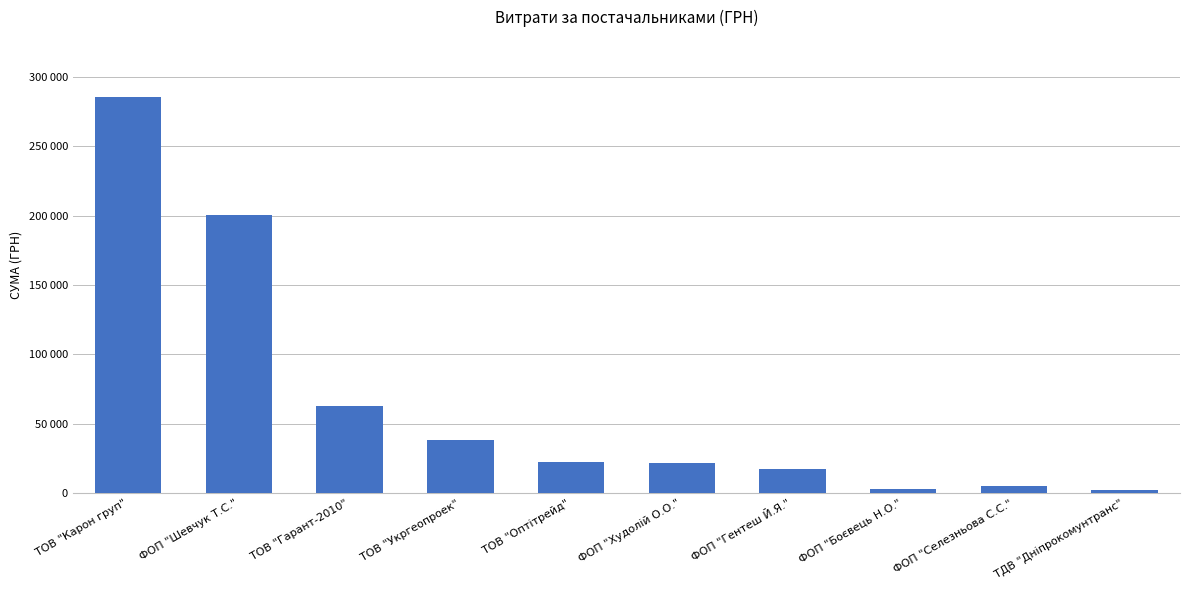

Reading left to right, list all the values displayed in this chart.

285809.9	200321.7	62770.0	38082.4	22665.0	21581.0	17307.0	3360.0	5400.0	2122.6